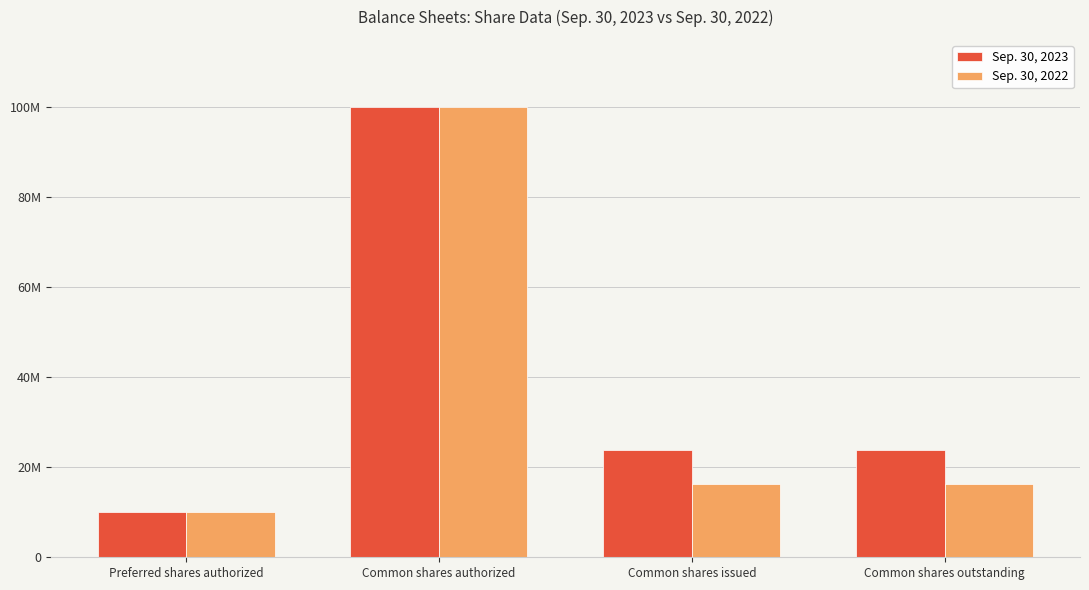

What is the label of the 2nd bar from the left?

Common shares authorized